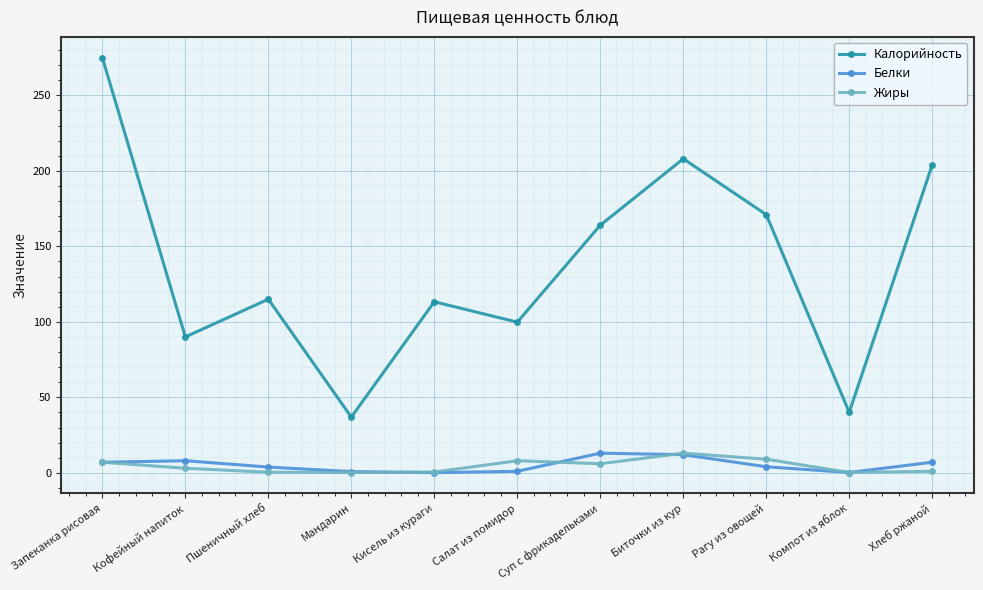

True or false: Калорийность has a value of 60.8 at Хлеб ржаной.

False